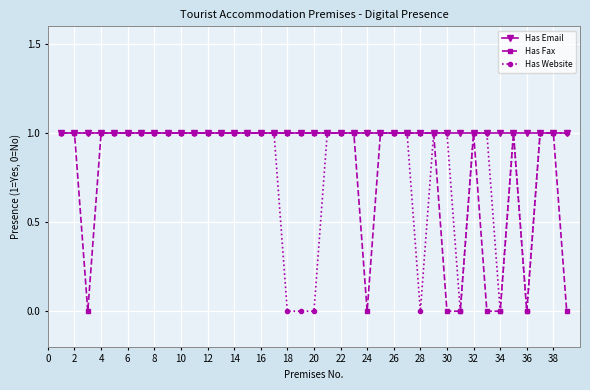

Reading left to right, extract all data points from this chart.

Has Email: 1	1	1	1	1	1	1	1	1	1	1	1	1	1	1	1	1	1	1	1	1	1	1	1	1	1	1	1	1	1	1	1	1	1	1	1	1	1	1
Has Fax: 1	1	0	1	1	1	1	1	1	1	1	1	1	1	1	1	1	1	1	1	1	1	1	0	1	1	1	1	1	0	0	1	0	0	1	0	1	1	0
Has Website: 1	1	1	1	1	1	1	1	1	1	1	1	1	1	1	1	1	0	0	0	1	1	1	1	1	1	1	0	1	1	0	1	1	0	1	0	1	1	1